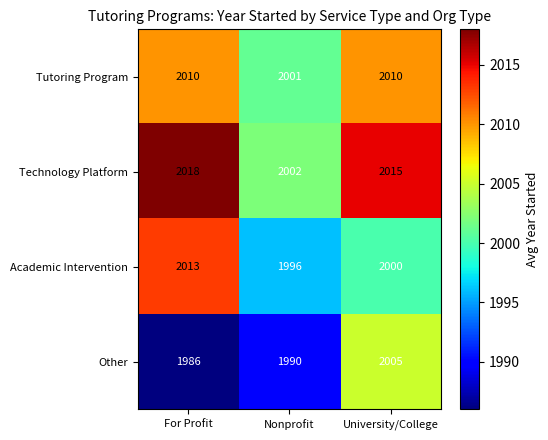

At Nonprofit, list the series in order from smallest to largest.

Other, Academic Intervention, Tutoring Program, Technology Platform